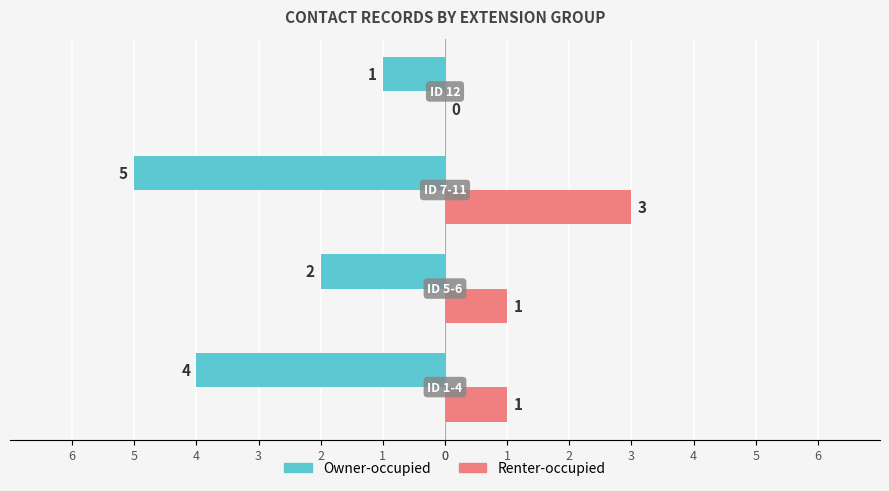

What are all the series names shown in the legend?

Owner-occupied, Renter-occupied